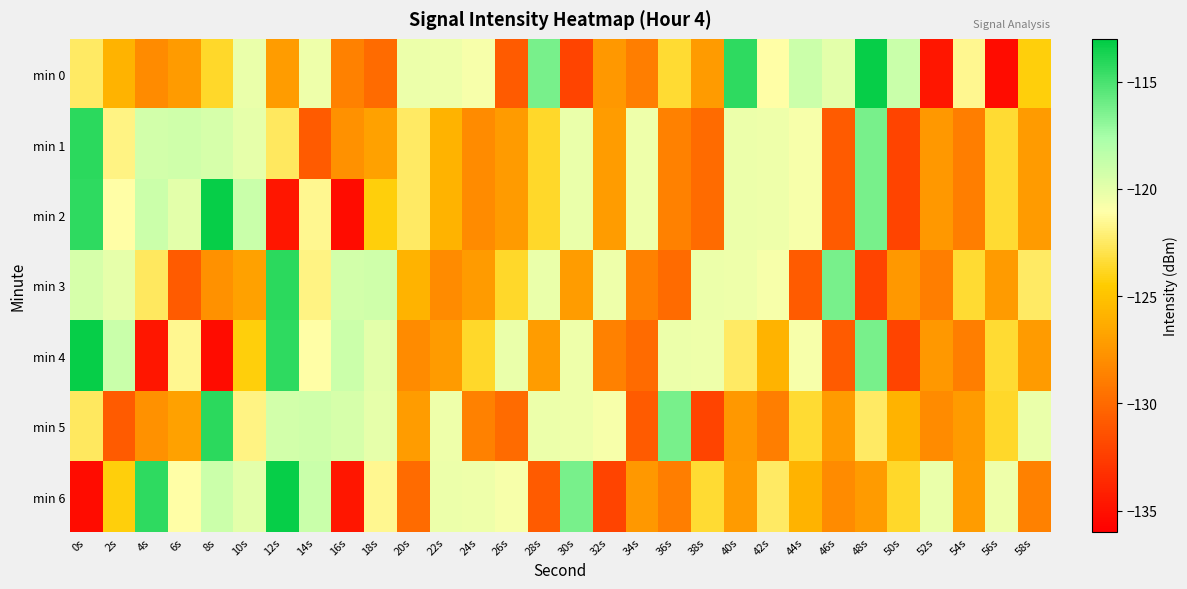

Reading right to left, transcribe all the data shown in this chart.

min 0: 58s=-124.3	56s=-135.2	54s=-121.6	52s=-134.7	50s=-118.9	48s=-113.2	46s=-120.0	44s=-118.9	42s=-121.1	40s=-114.3	38s=-127.2	36s=-123.5	34s=-128.9	32s=-127.4	30s=-132.1	28s=-116.2	26s=-130.9	24s=-120.7	22s=-120.4	20s=-120.4	18s=-129.9	16s=-128.7	14s=-120.4	12s=-127.2	10s=-120.3	8s=-123.7	6s=-127.2	4s=-128.2	2s=-125.9	0s=-122.5
min 1: 58s=-127.2	56s=-123.5	54s=-128.9	52s=-127.4	50s=-132.1	48s=-116.2	46s=-130.9	44s=-120.7	42s=-120.4	40s=-120.4	38s=-129.9	36s=-128.7	34s=-120.4	32s=-127.2	30s=-120.3	28s=-123.7	26s=-127.2	24s=-128.2	22s=-125.9	20s=-122.5	18s=-126.9	16s=-127.7	14s=-130.8	12s=-122.6	10s=-120.1	8s=-119.4	6s=-119.1	4s=-119.3	2s=-121.9	0s=-114.2
min 2: 58s=-127.2	56s=-123.5	54s=-128.9	52s=-127.4	50s=-132.1	48s=-116.2	46s=-130.9	44s=-120.7	42s=-120.4	40s=-120.4	38s=-129.9	36s=-128.7	34s=-120.4	32s=-127.2	30s=-120.3	28s=-123.7	26s=-127.2	24s=-128.2	22s=-125.9	20s=-122.5	18s=-124.3	16s=-135.2	14s=-121.6	12s=-134.7	10s=-118.9	8s=-113.2	6s=-120.0	4s=-118.9	2s=-121.1	0s=-114.3
min 3: 58s=-122.5	56s=-127.2	54s=-123.5	52s=-128.9	50s=-127.4	48s=-132.1	46s=-116.2	44s=-130.9	42s=-120.7	40s=-120.4	38s=-120.4	36s=-129.9	34s=-128.7	32s=-120.4	30s=-127.2	28s=-120.3	26s=-123.7	24s=-127.2	22s=-128.2	20s=-125.9	18s=-119.1	16s=-119.3	14s=-121.9	12s=-114.2	10s=-126.9	8s=-127.7	6s=-130.8	4s=-122.6	2s=-120.1	0s=-119.4
min 4: 58s=-127.2	56s=-123.5	54s=-128.9	52s=-127.4	50s=-132.1	48s=-116.2	46s=-130.9	44s=-120.7	42s=-125.9	40s=-122.5	38s=-120.4	36s=-120.4	34s=-129.9	32s=-128.7	30s=-120.4	28s=-127.2	26s=-120.3	24s=-123.7	22s=-127.2	20s=-128.2	18s=-120.0	16s=-118.9	14s=-121.1	12s=-114.3	10s=-124.3	8s=-135.2	6s=-121.6	4s=-134.7	2s=-118.9	0s=-113.2
min 5: 58s=-120.3	56s=-123.7	54s=-127.2	52s=-128.2	50s=-125.9	48s=-122.5	46s=-127.2	44s=-123.5	42s=-128.9	40s=-127.4	38s=-132.1	36s=-116.2	34s=-130.9	32s=-120.7	30s=-120.4	28s=-120.4	26s=-129.9	24s=-128.7	22s=-120.4	20s=-127.2	18s=-120.1	16s=-119.4	14s=-119.1	12s=-119.3	10s=-121.9	8s=-114.2	6s=-126.9	4s=-127.7	2s=-130.8	0s=-122.6
min 6: 58s=-128.7	56s=-120.4	54s=-127.2	52s=-120.3	50s=-123.7	48s=-127.2	46s=-128.2	44s=-125.9	42s=-122.5	40s=-127.2	38s=-123.5	36s=-128.9	34s=-127.4	32s=-132.1	30s=-116.2	28s=-130.9	26s=-120.7	24s=-120.4	22s=-120.4	20s=-129.9	18s=-121.6	16s=-134.7	14s=-118.9	12s=-113.2	10s=-120.0	8s=-118.9	6s=-121.1	4s=-114.3	2s=-124.3	0s=-135.2